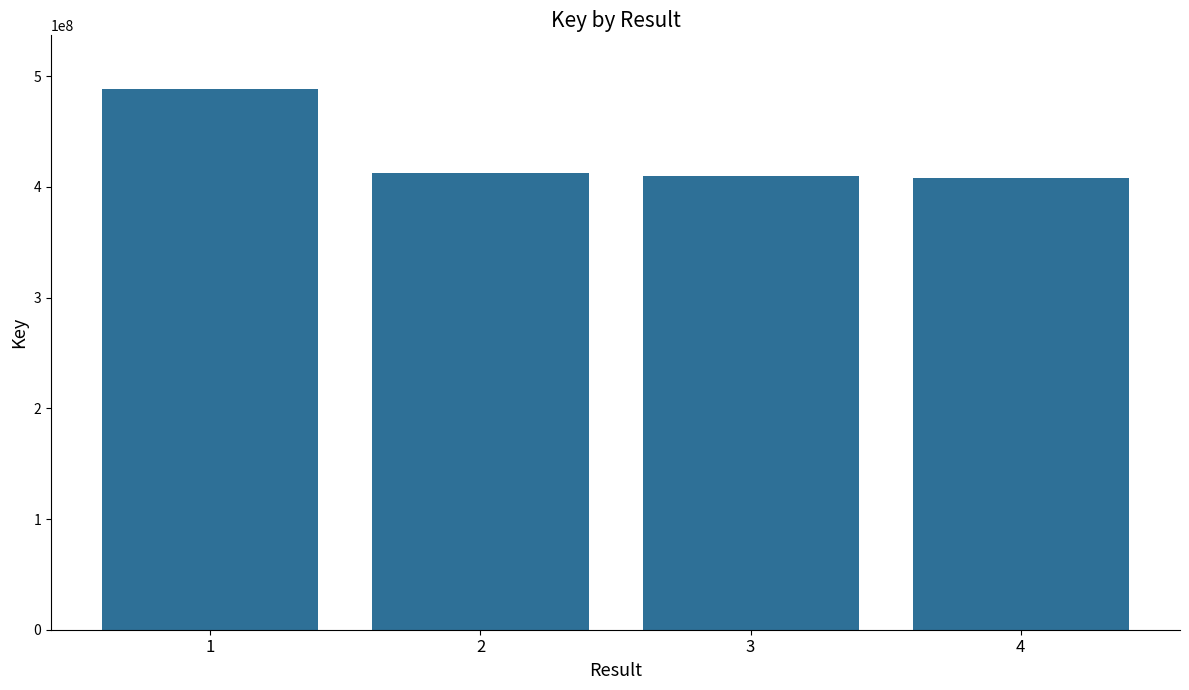

What is the greatest value displayed?

488201911